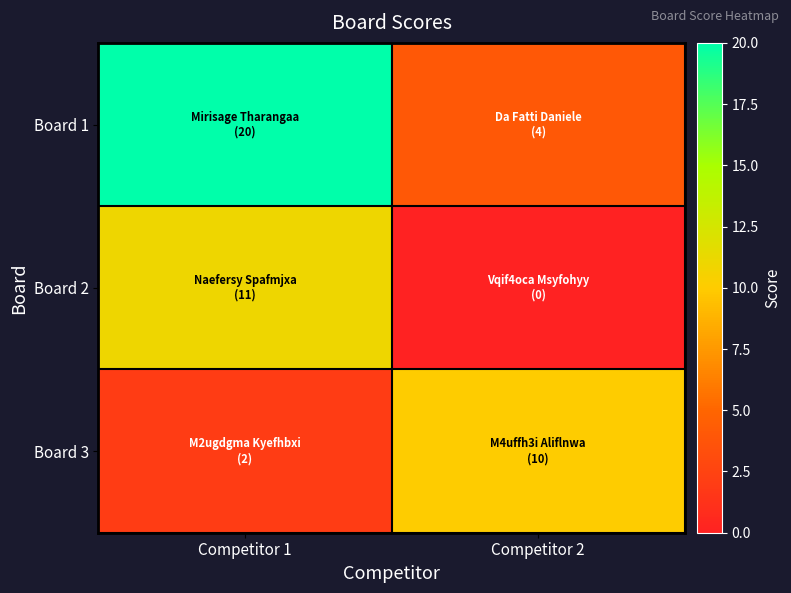

Rank the series at Competitor 1 from highest to lowest value.

Board 1, Board 2, Board 3